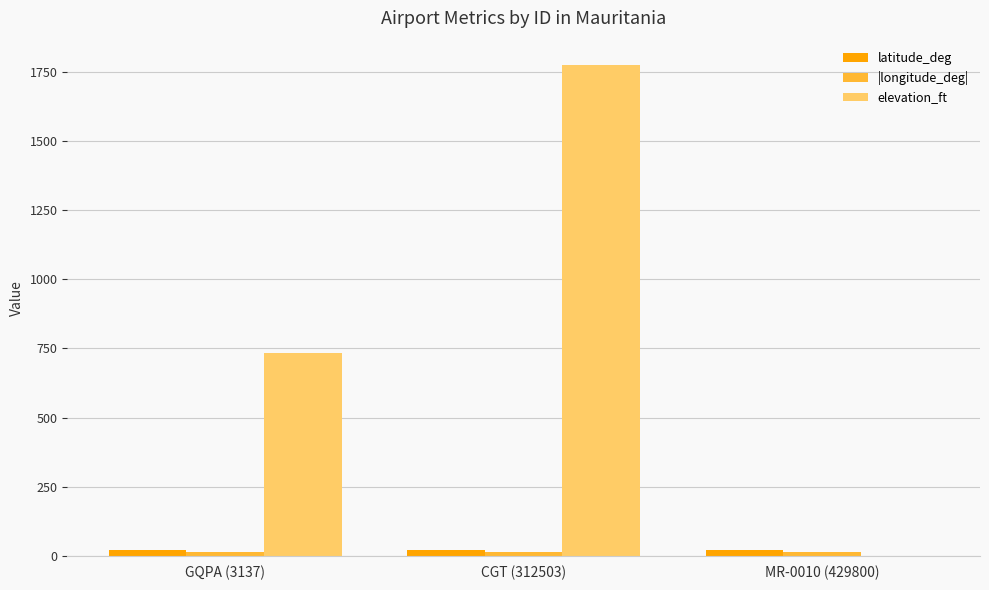

Which series has the largest total across all categories?

elevation_ft